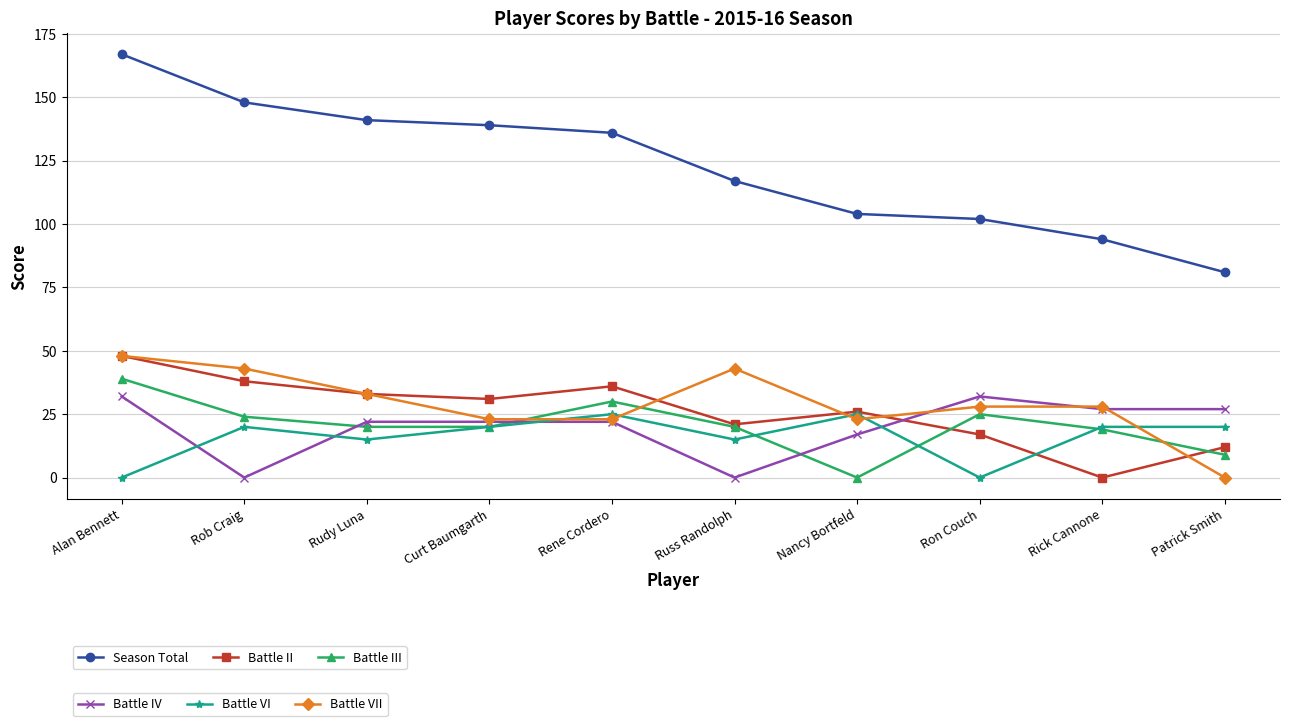

How many distinct data groups are displayed?

6